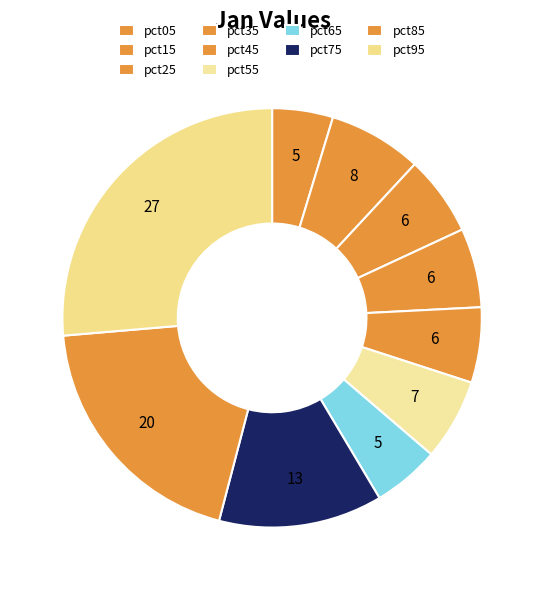

How many segments does this pie chart have?

10